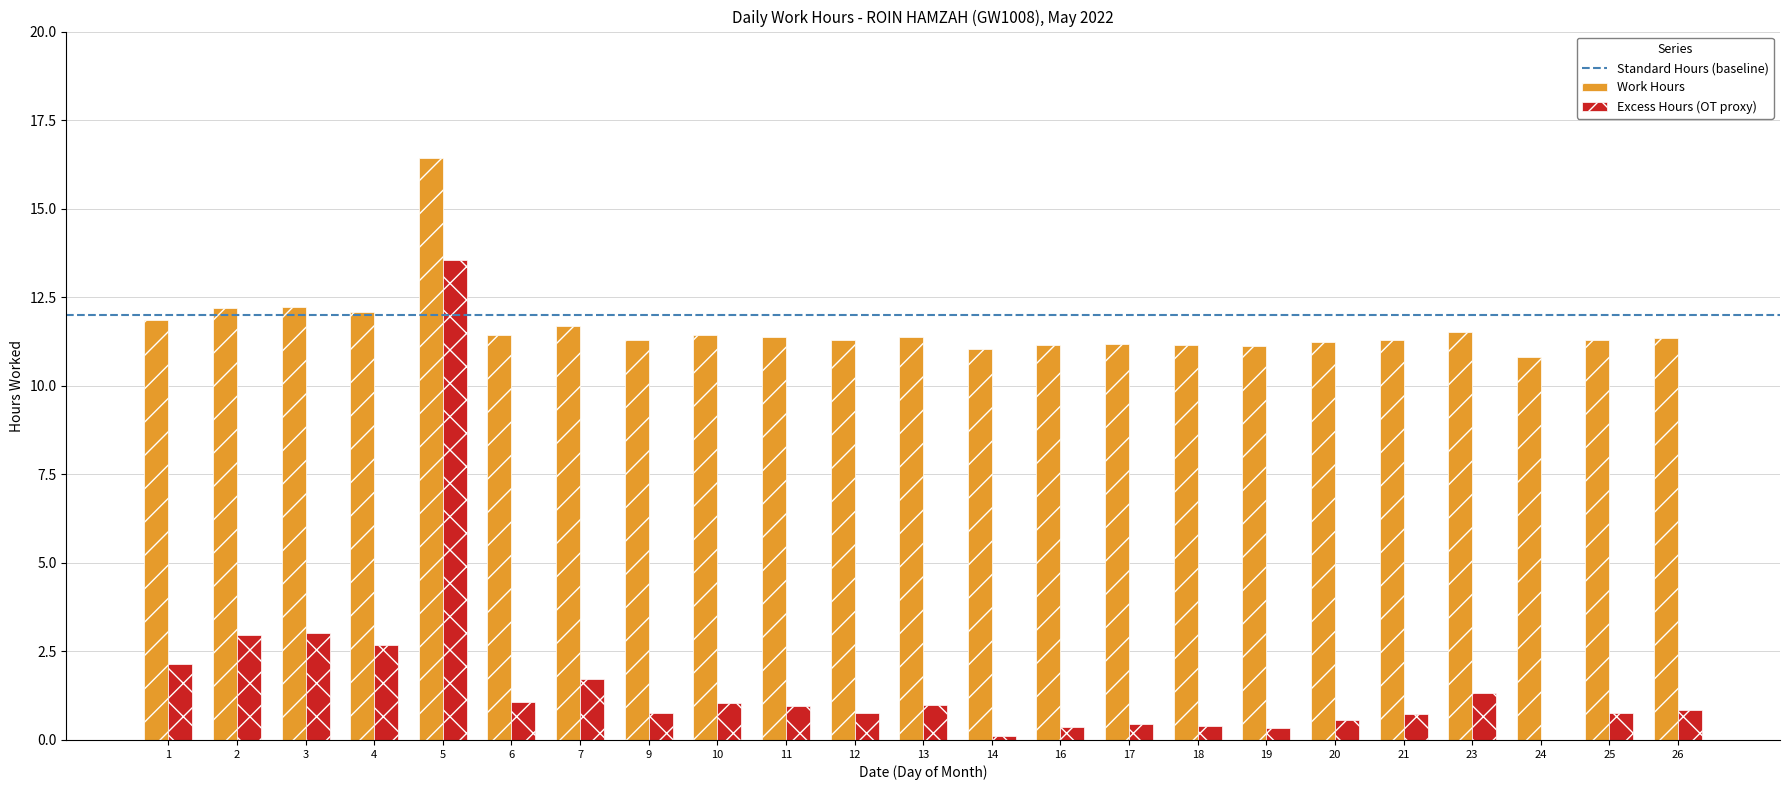

Which category has the highest value in the Excess Hours (OT proxy) series?

5